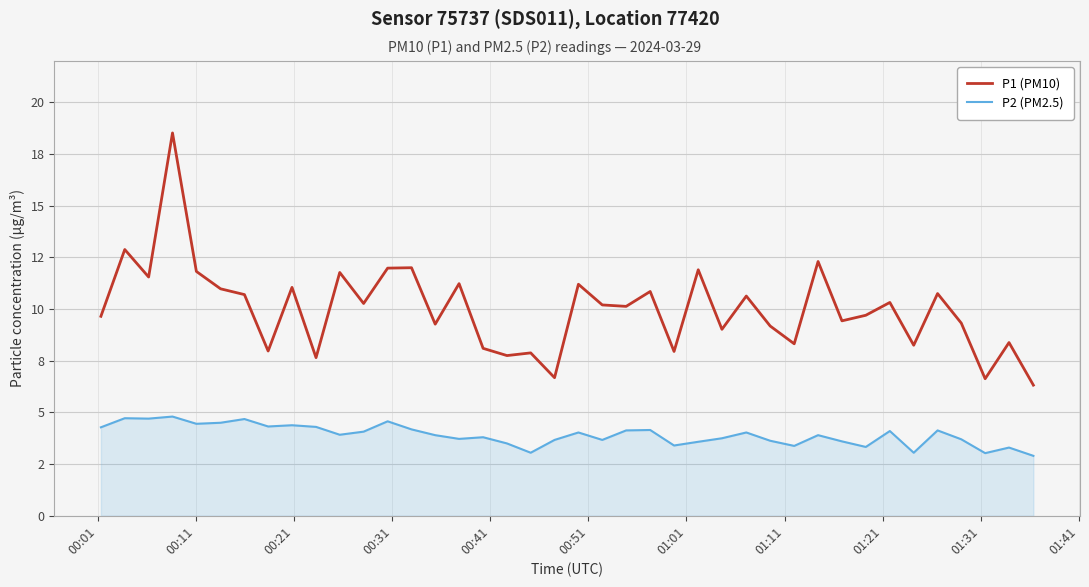

What are all the series names shown in the legend?

P1 (PM10), P2 (PM2.5)